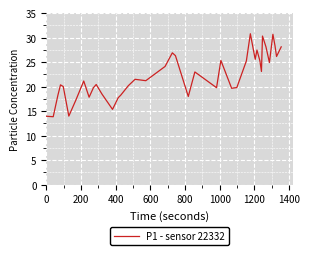

What is the maximum value shown in the chart?

30.8